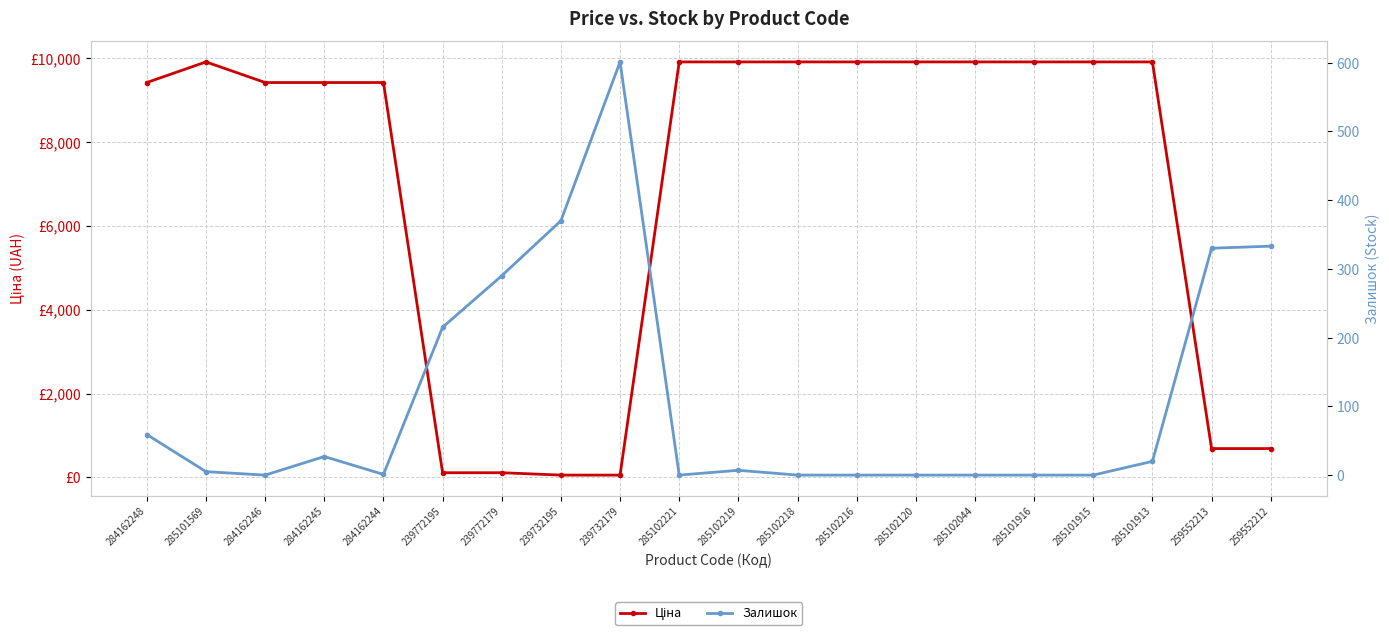

Does the chart display data point markers on the line(s)?

Yes